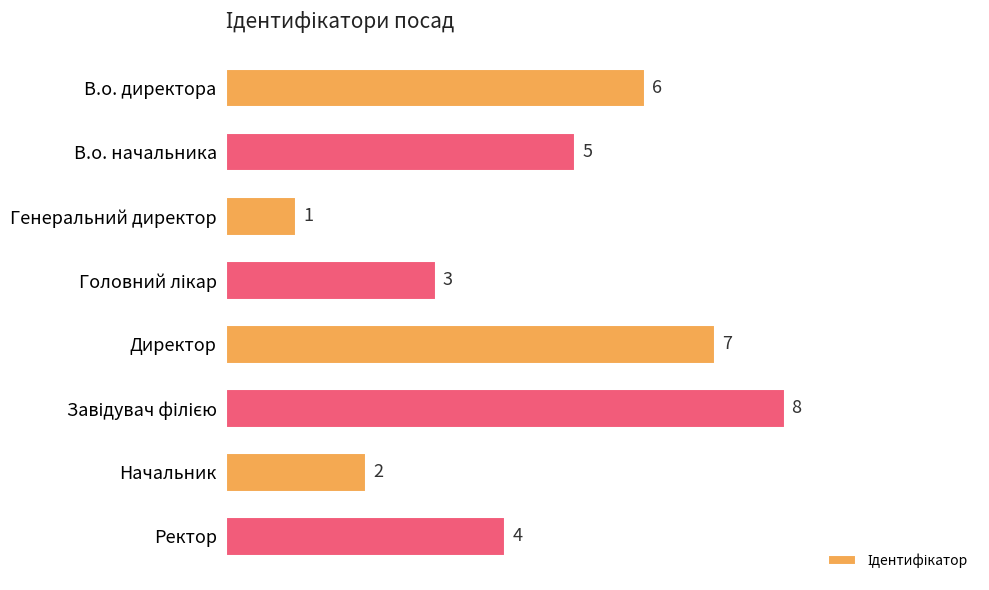

What is the value of the 4th bar from the top?

3